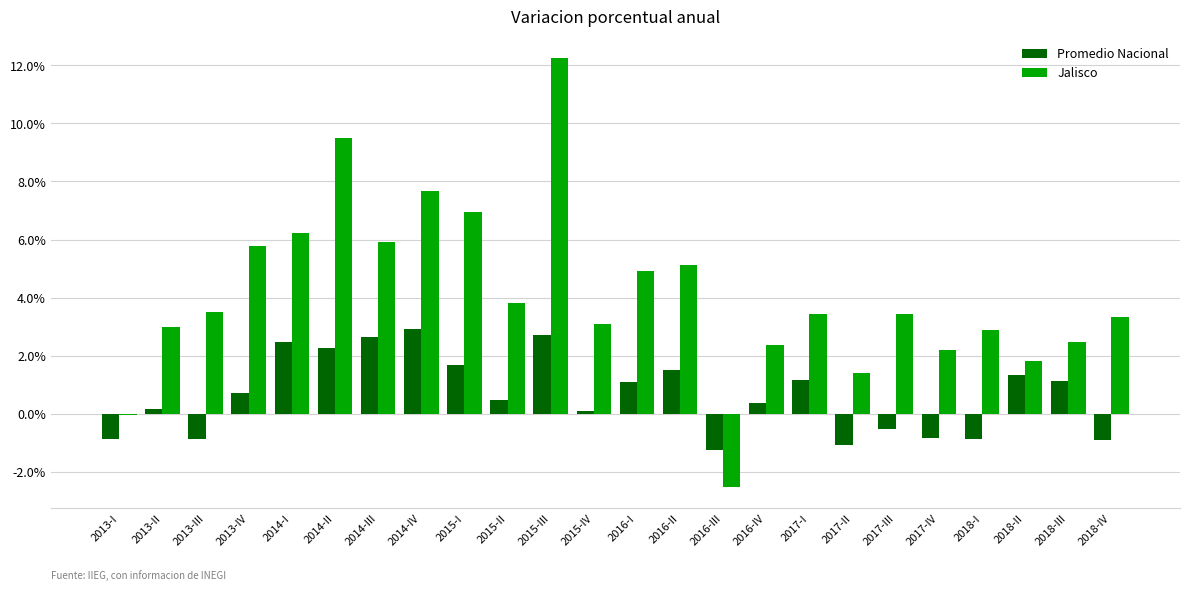

At which category is the sum across all series the highest?

2015-III